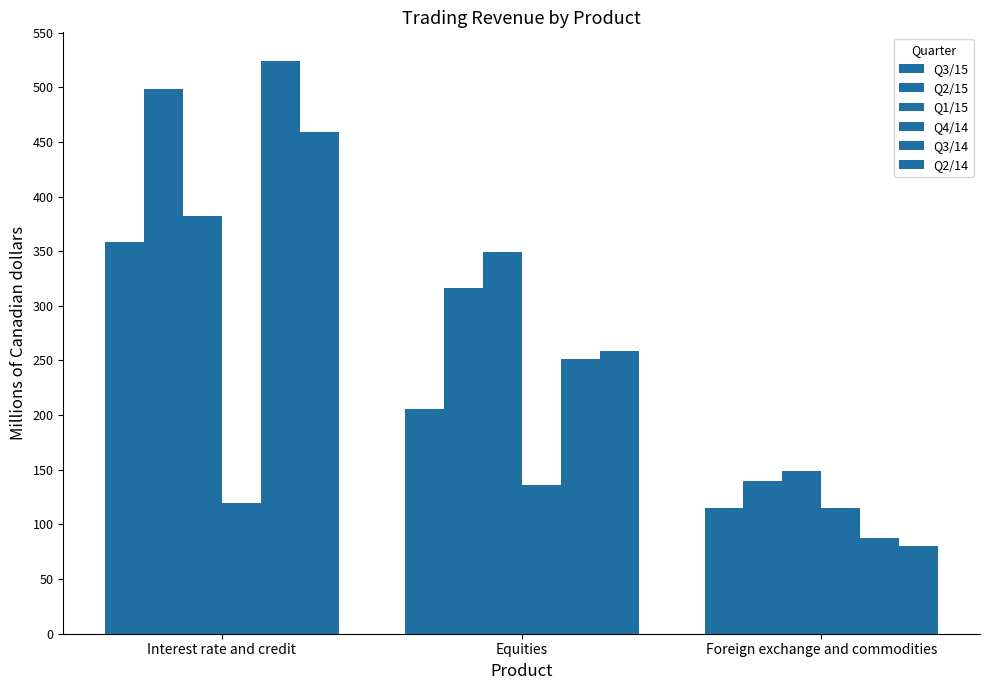

How many groups of bars are there?

3